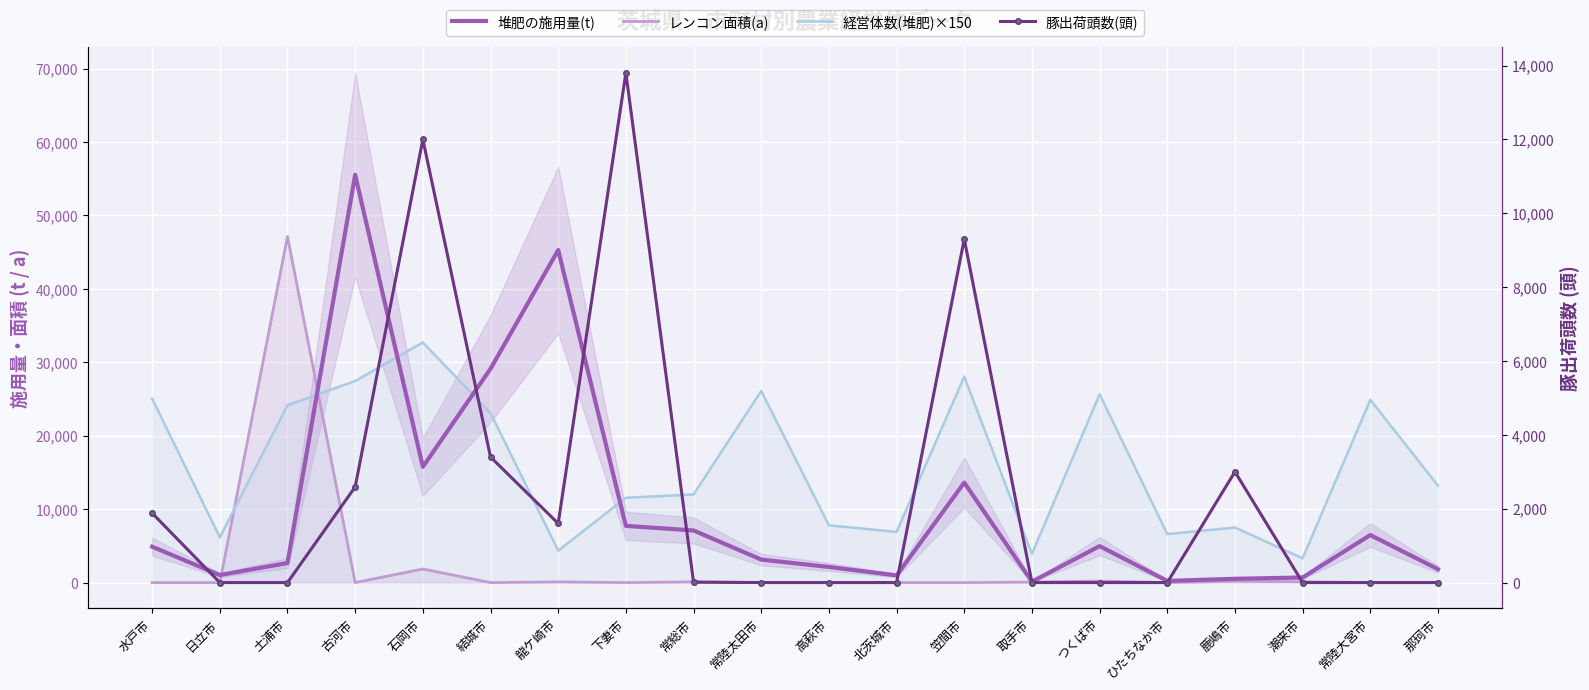

Is it true that 経営体数(堆肥)×150 equals 15226 at 常陸太田市?

False